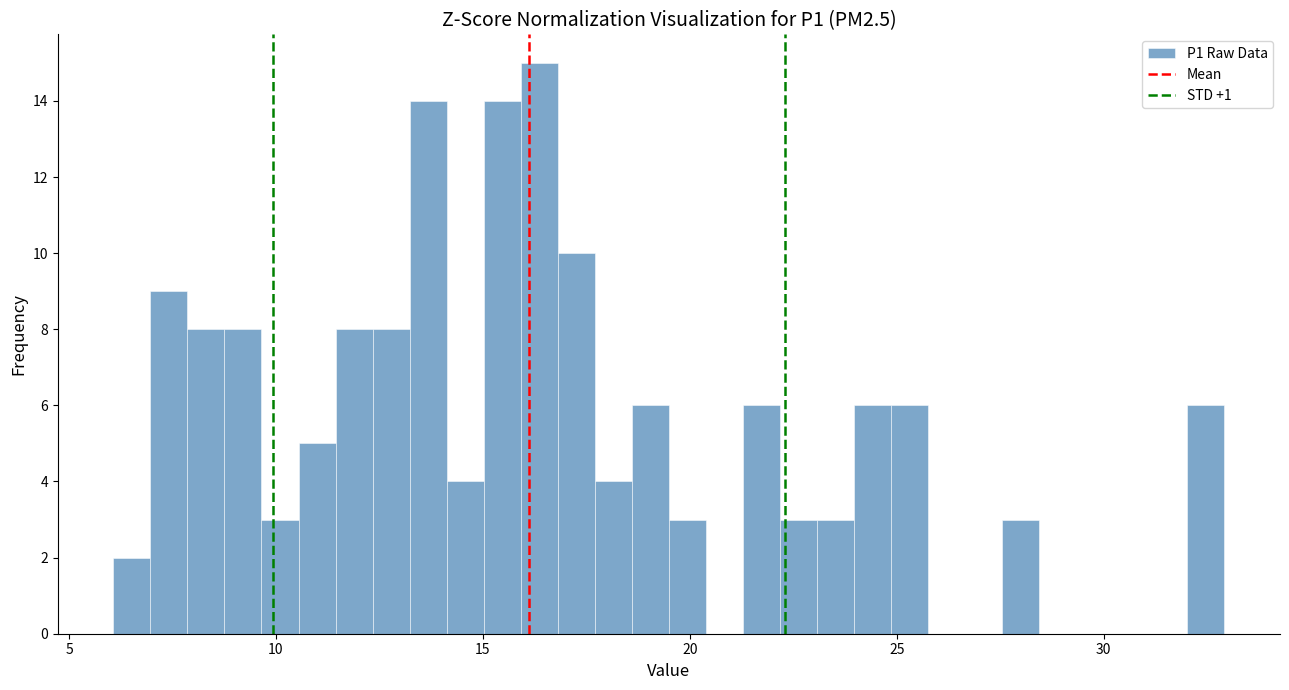

Read against the x-axis, roughly where is the centre of the tallest bar?

16.5